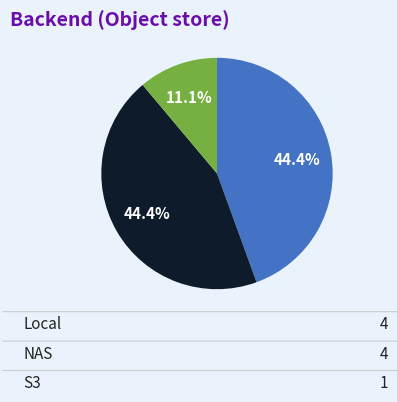

Is there any slice that represents more than half of the pie?

No